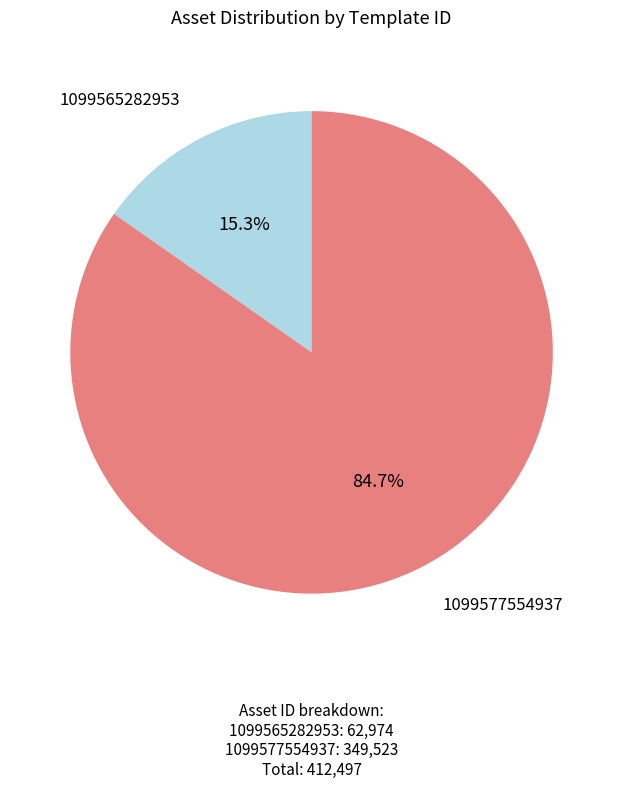

How many slices are in this pie chart?

2